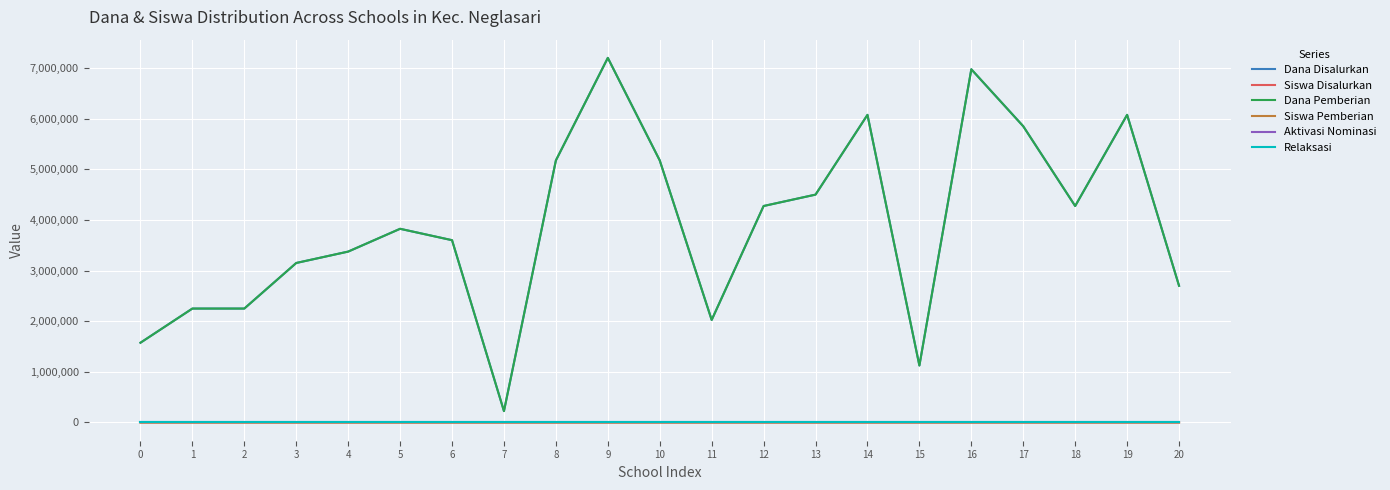

What value does the Dana Pemberian series have at 1, to the nearest 10?

2250000